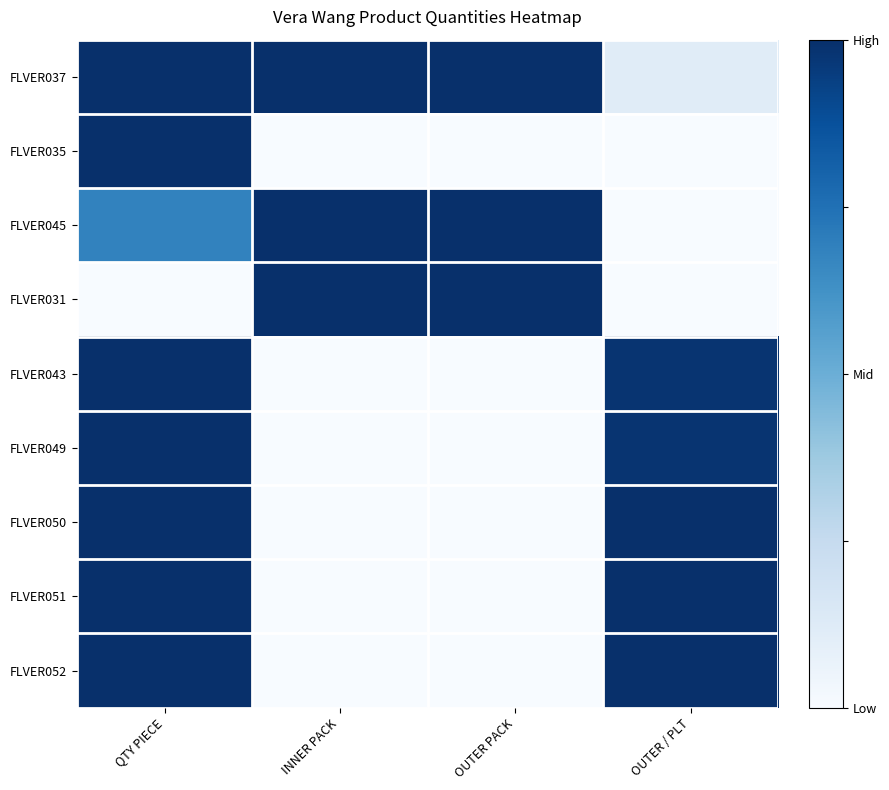

Which has a higher value, OUTER PACK or OUTER / PLT?

OUTER PACK